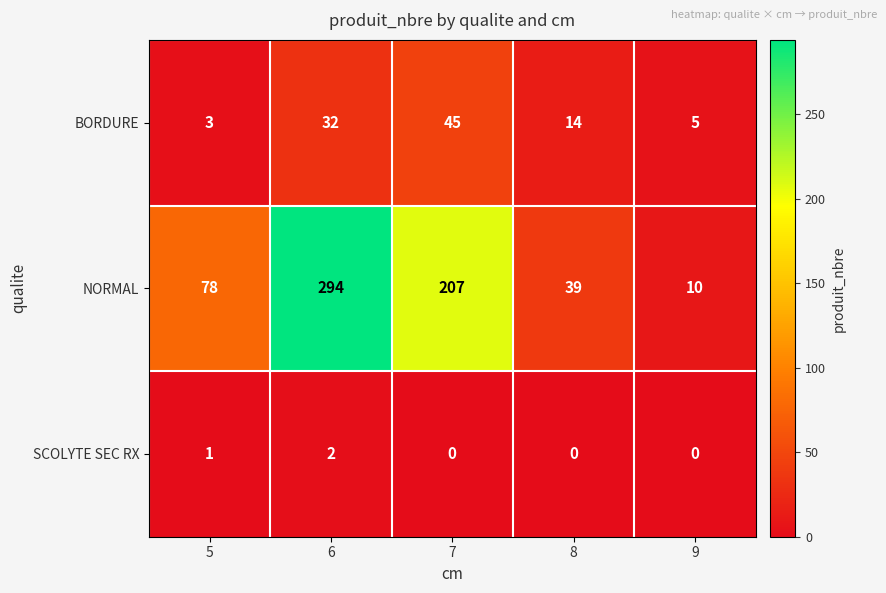

The value of SCOLYTE SEC RX at 8 is 0. True or false?

True